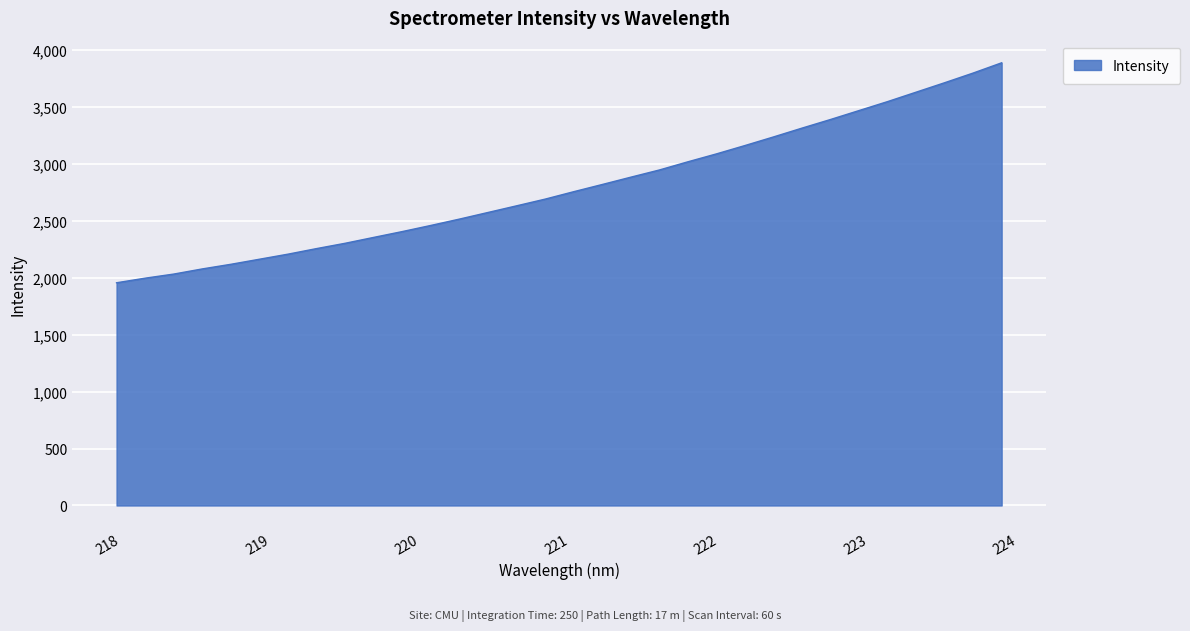

What is the maximum value shown in the chart?

3884.6